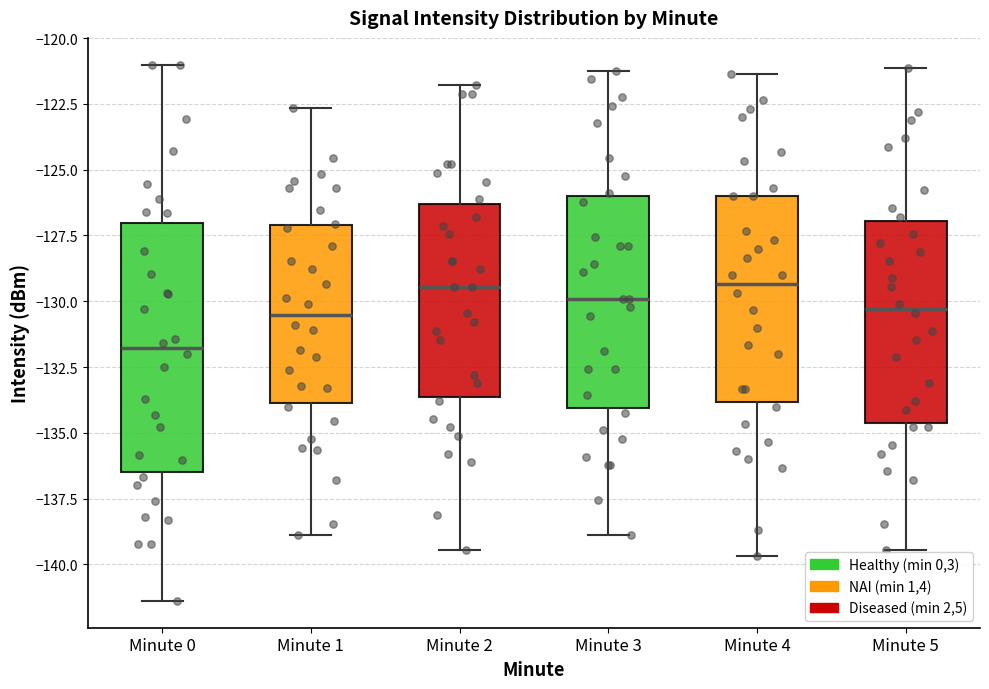

Reading left to right, read every box against the y-axis: the position of its median line, the range the box covers, and the ends of its whiskers. The values are not printed on the chart, so give them approximately, as read against the axis.

Minute 0: median -132.0, box -136.5 to -127.0, whiskers -141.5 to -121.0
Minute 1: median -130.5, box -134.0 to -127.0, whiskers -139.0 to -122.5
Minute 2: median -129.5, box -133.5 to -126.5, whiskers -139.5 to -122.0
Minute 3: median -130.0, box -134.0 to -126.0, whiskers -139.0 to -121.0
Minute 4: median -129.5, box -134.0 to -126.0, whiskers -139.5 to -121.5
Minute 5: median -130.5, box -134.5 to -127.0, whiskers -139.5 to -121.0